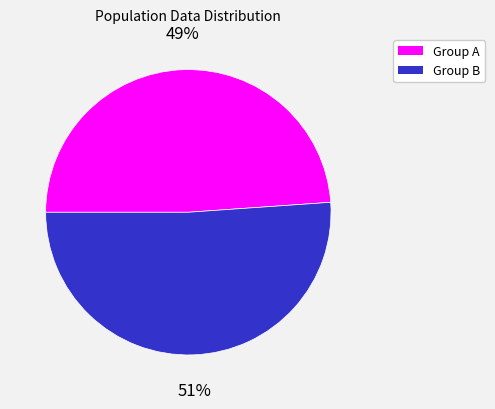

How many slices are in this pie chart?

2